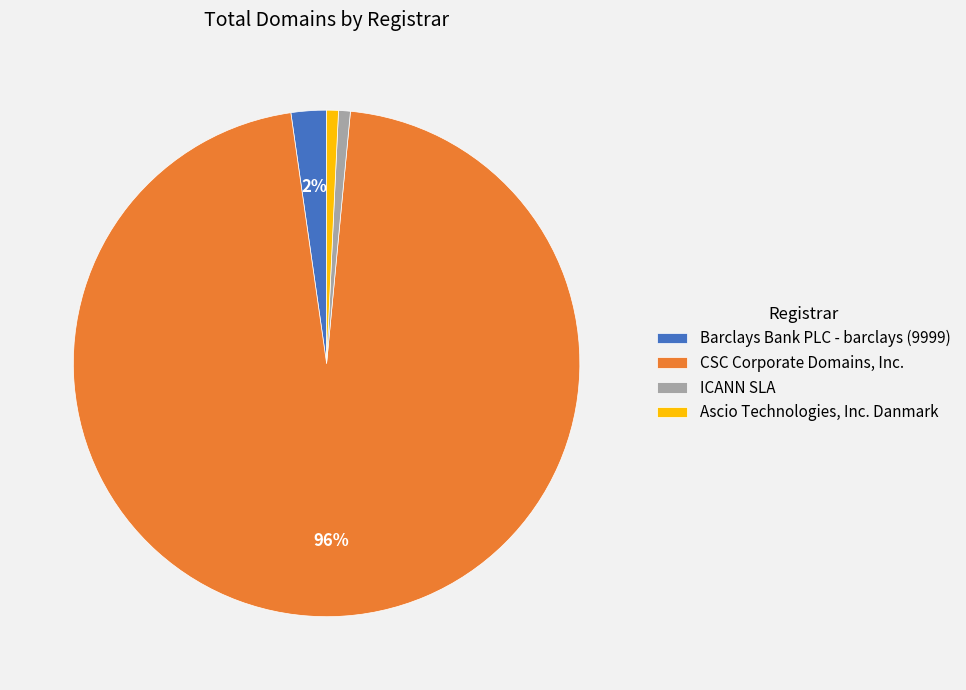

Between CSC Corporate Domains, Inc. and ICANN SLA, which is larger?

CSC Corporate Domains, Inc.